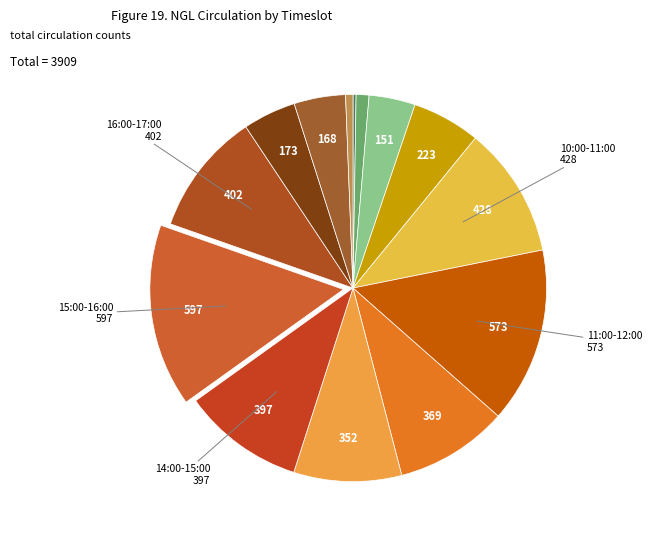

Which slice is the largest?

15:00-16:00